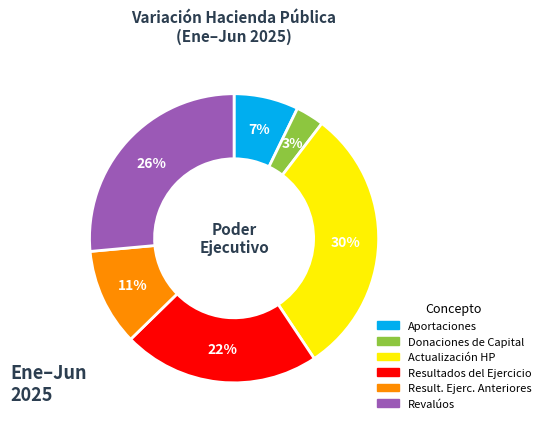

Count the number of slices in the pie.

6